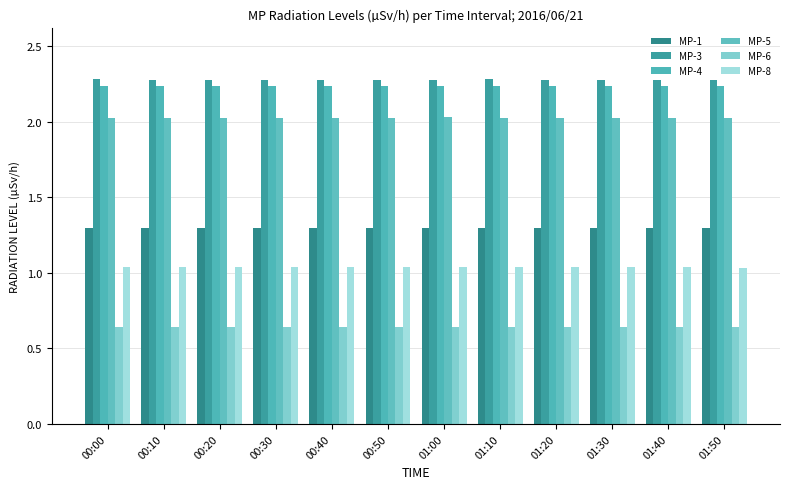

Which series has the largest total across all categories?

MP-3